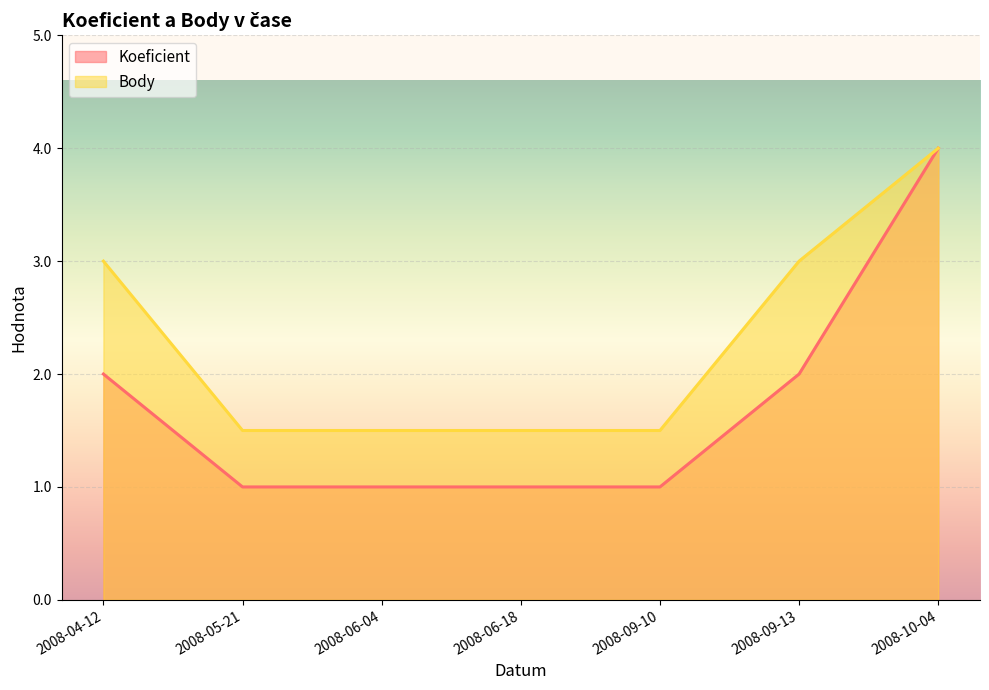

Rank the series by their maximum value, from lowest to highest.

Koeficient, Body